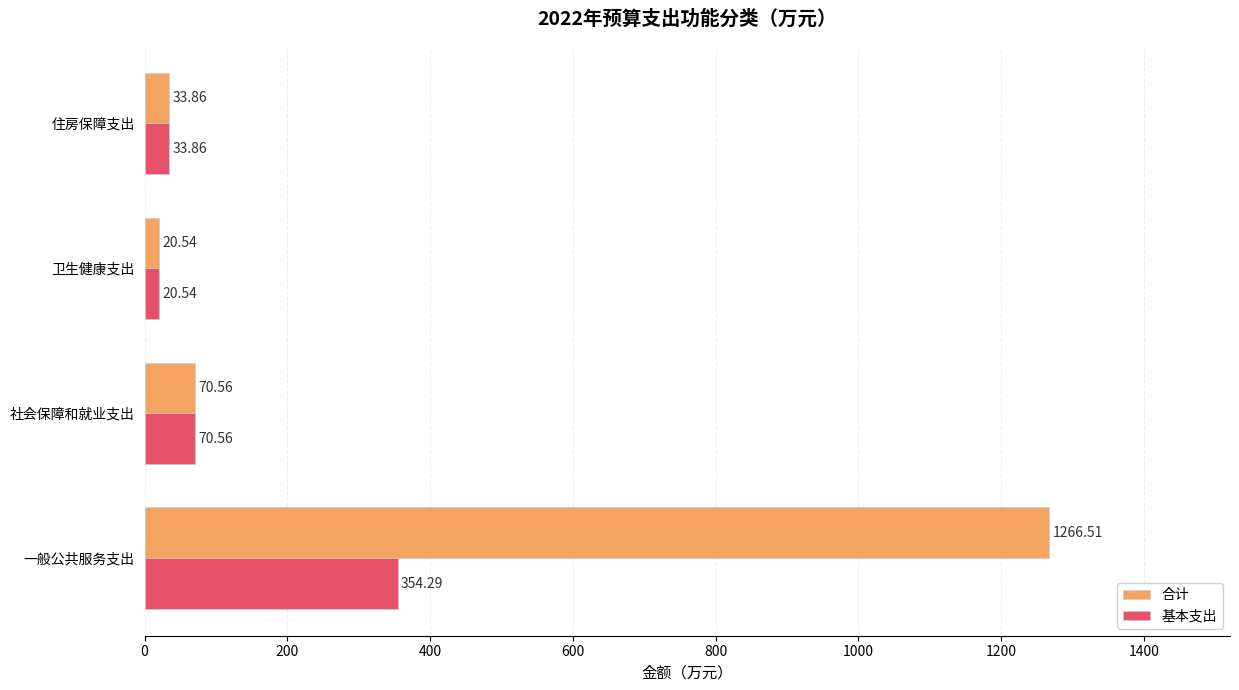

Which category has the lowest value across all series?

卫生健康支出